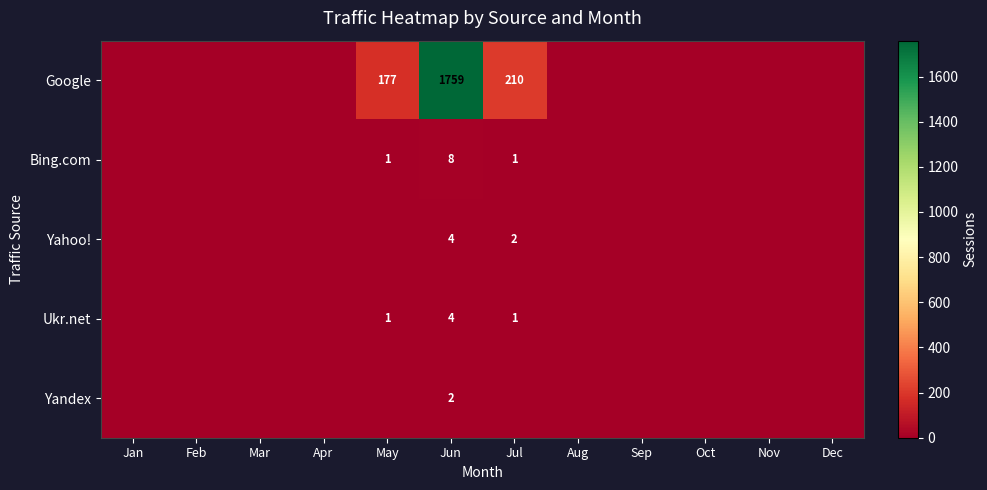

How many categories are shown in the chart?

12